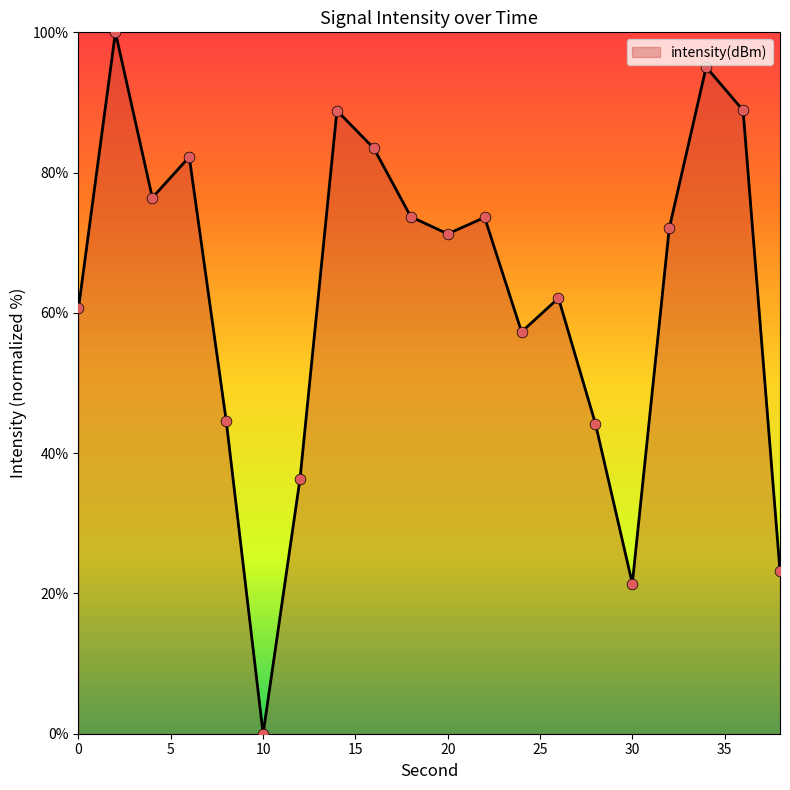

What is the greatest value displayed?

100.0